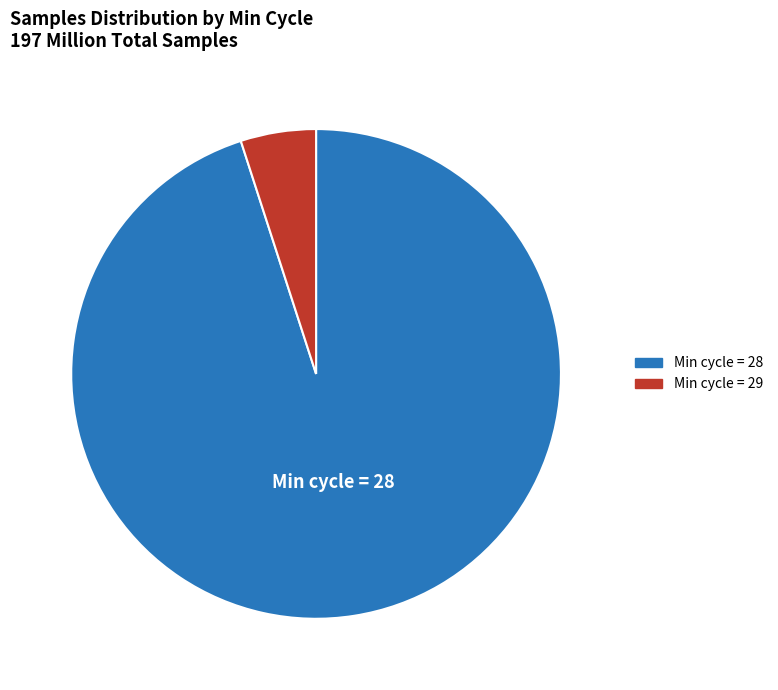

Is there any slice that represents more than half of the pie?

Yes